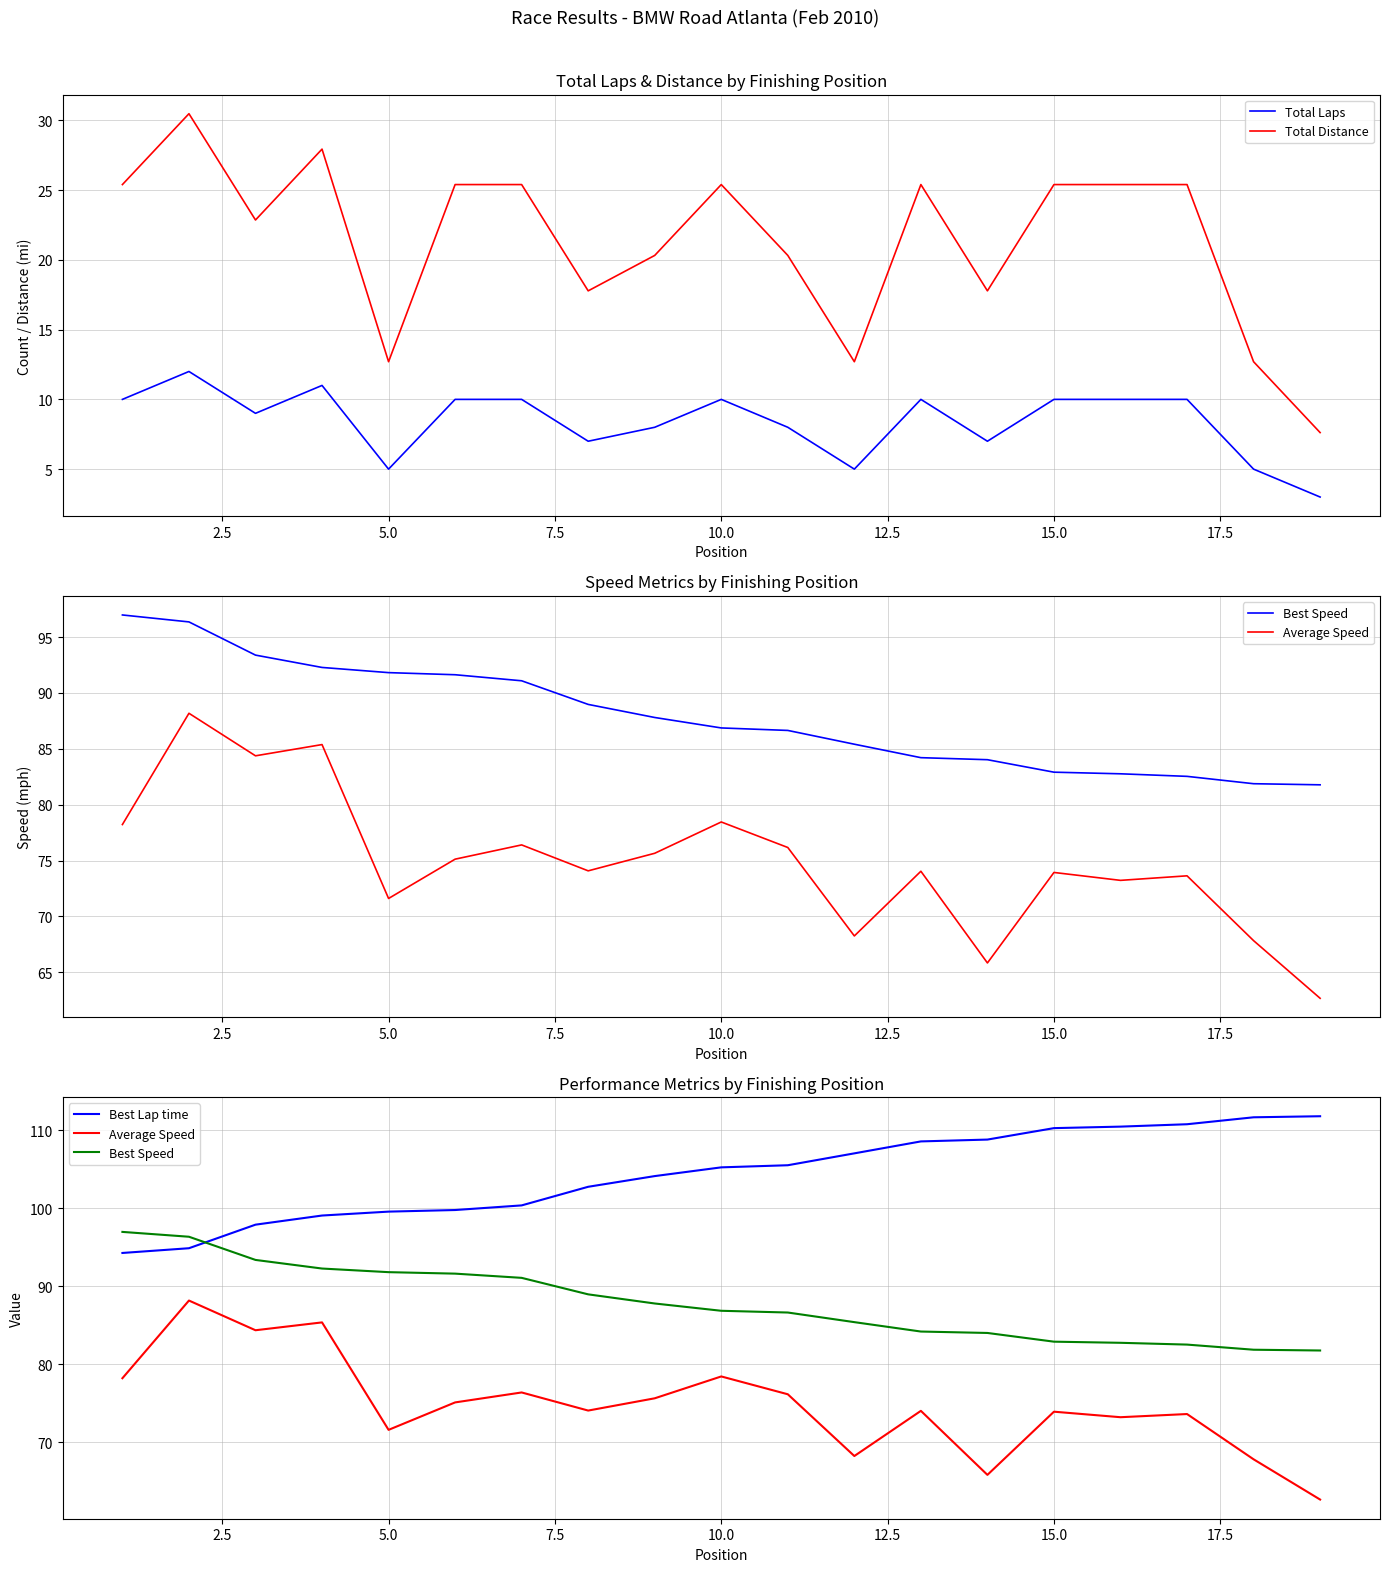

True or false: Total Laps and Total Distance intersect in this chart.

False